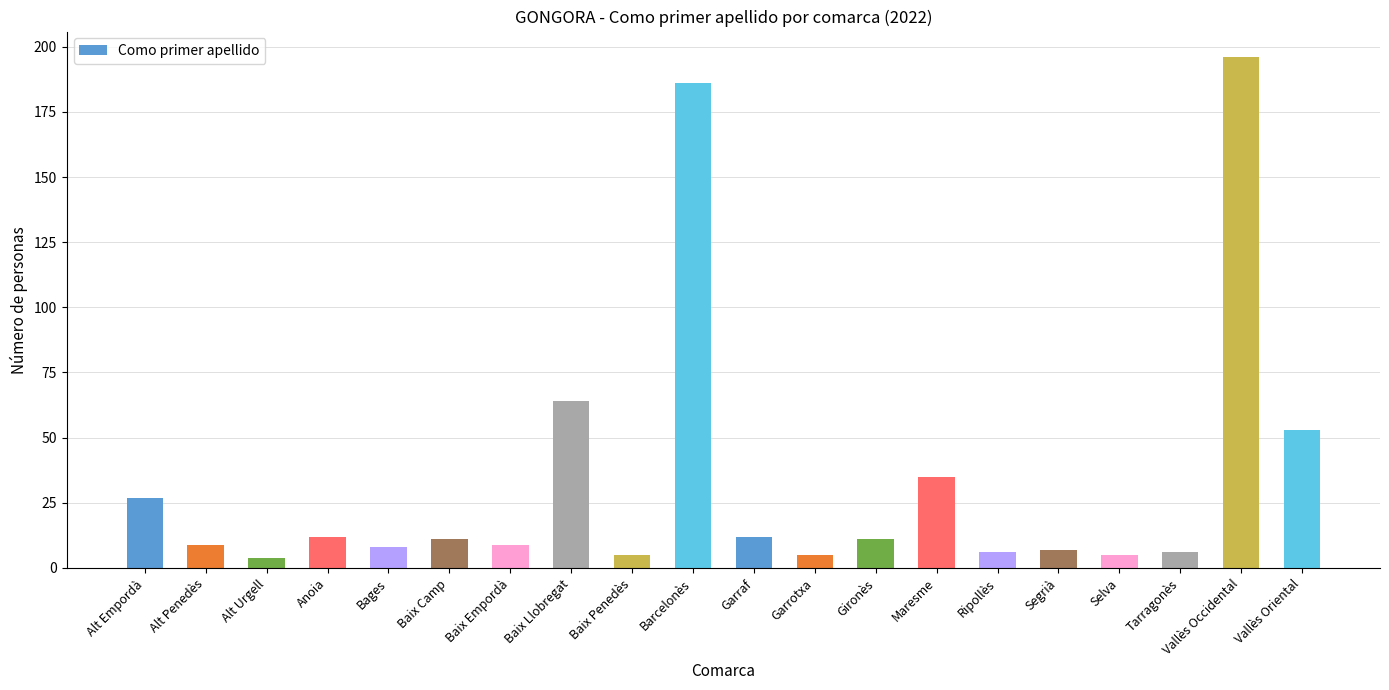

What is the label of the 7th bar from the right?

Maresme